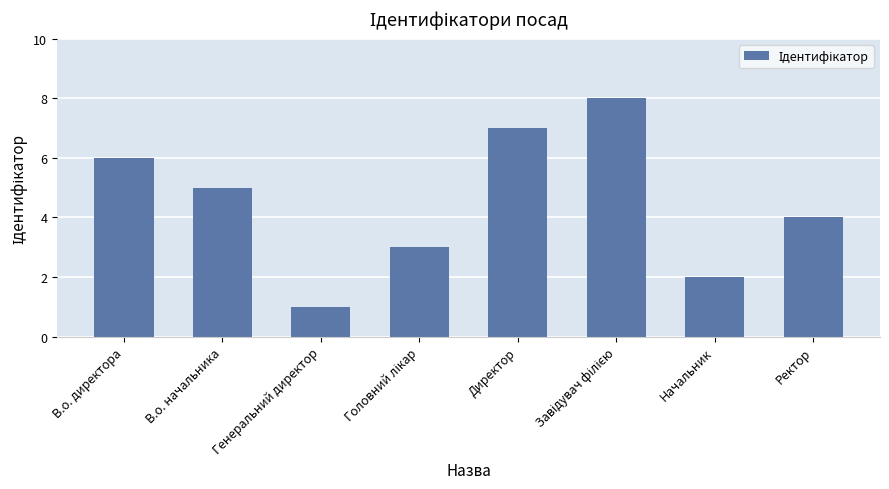

What is the change in value from Генеральний директор to Директор?

+6